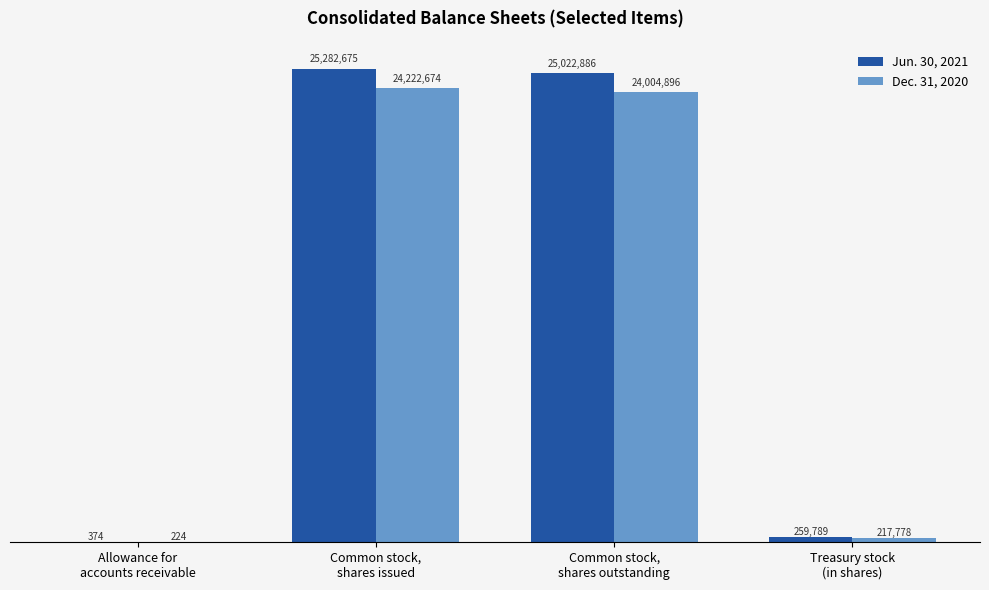

Is the value of Dec. 31, 2020 at Treasury stock
(in shares) greater than the value of Jun. 30, 2021 at Common stock,
shares outstanding?

No